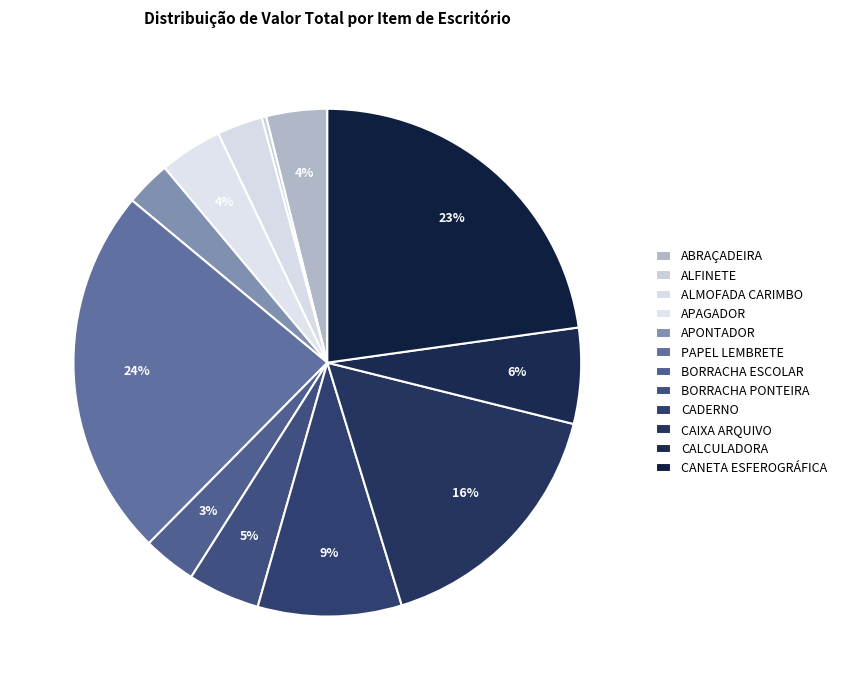

Count the number of slices in the pie.

12